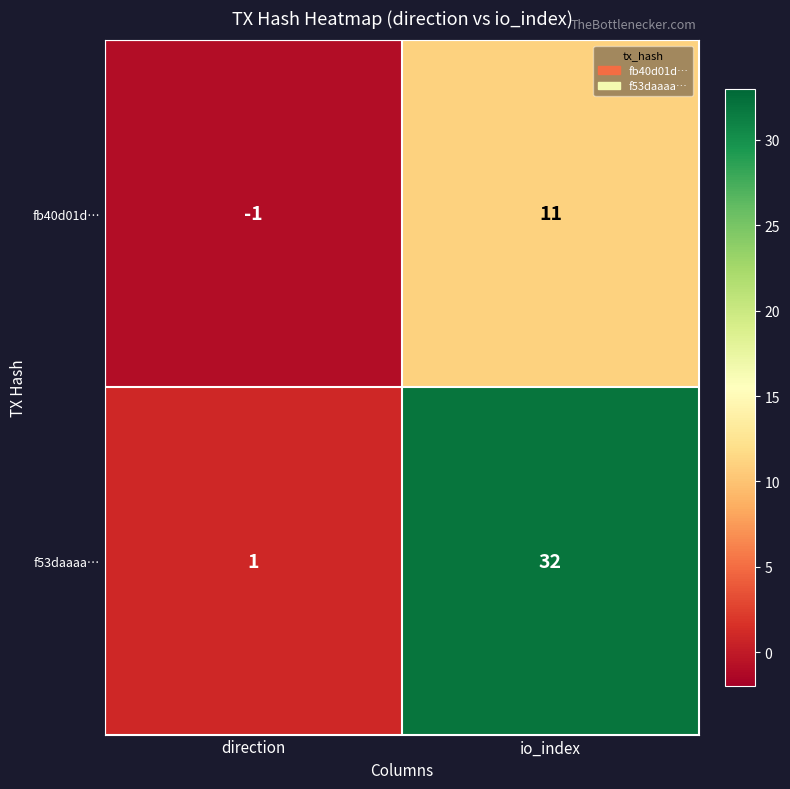

Rank the series by their average value, from lowest to highest.

fb40d01d…, f53daaaa…